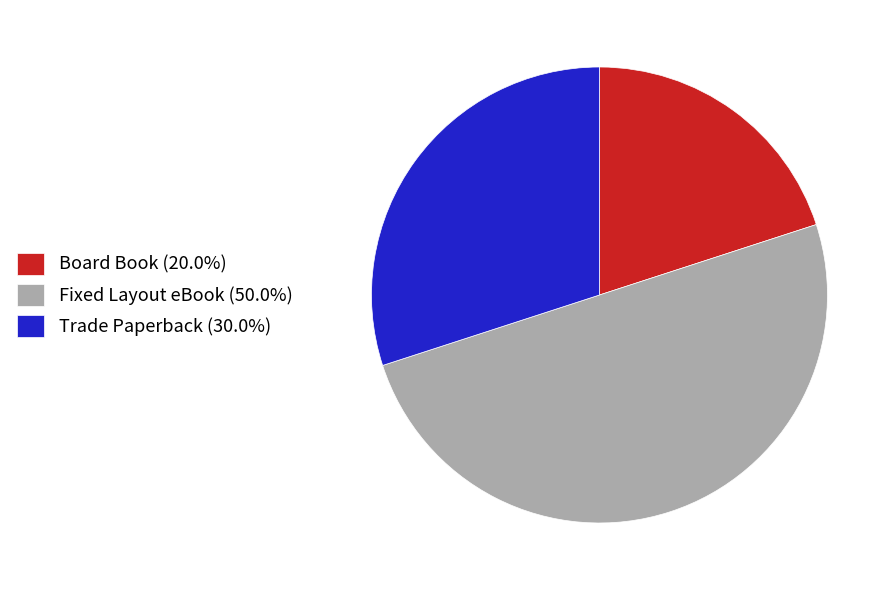

Does Board Book account for over 50% of the chart?

No